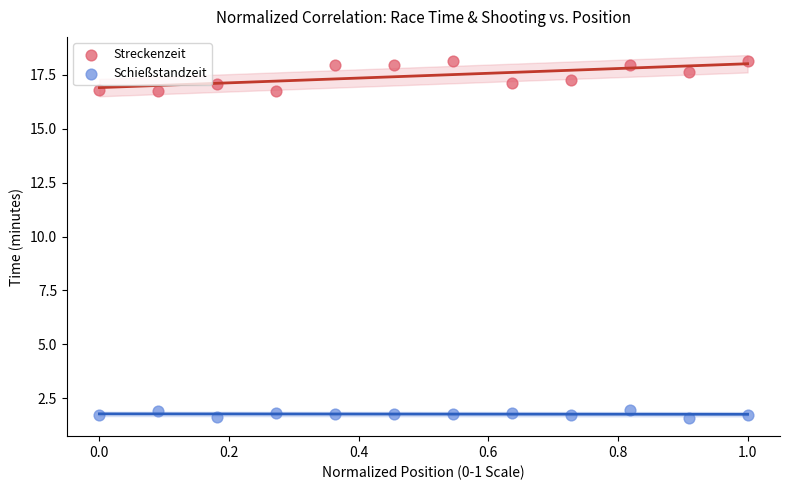

Which series reaches the minimum Y coordinate?

Schießstandzeit